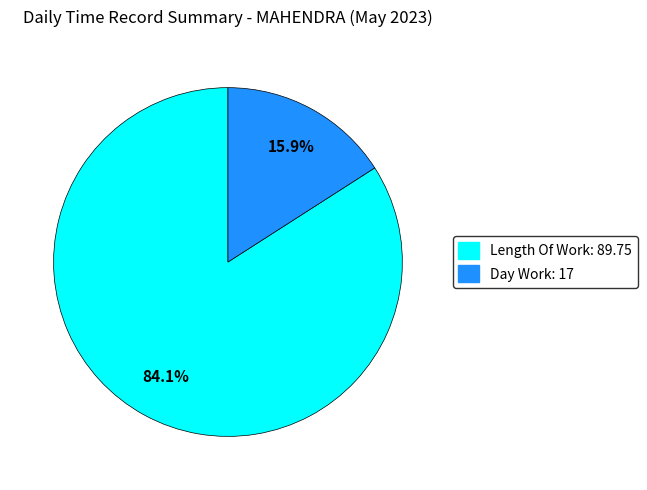

Is there any slice that represents more than half of the pie?

Yes